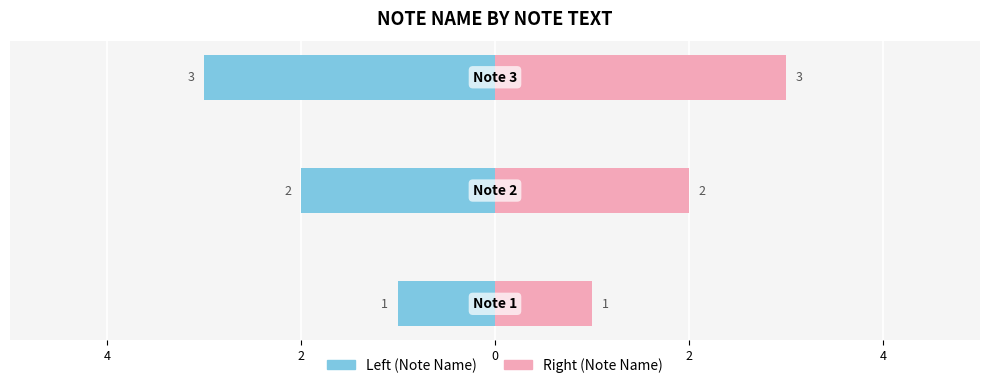

At 4, list the series in order from smallest to largest.

Note Name (left), Note Name (right)